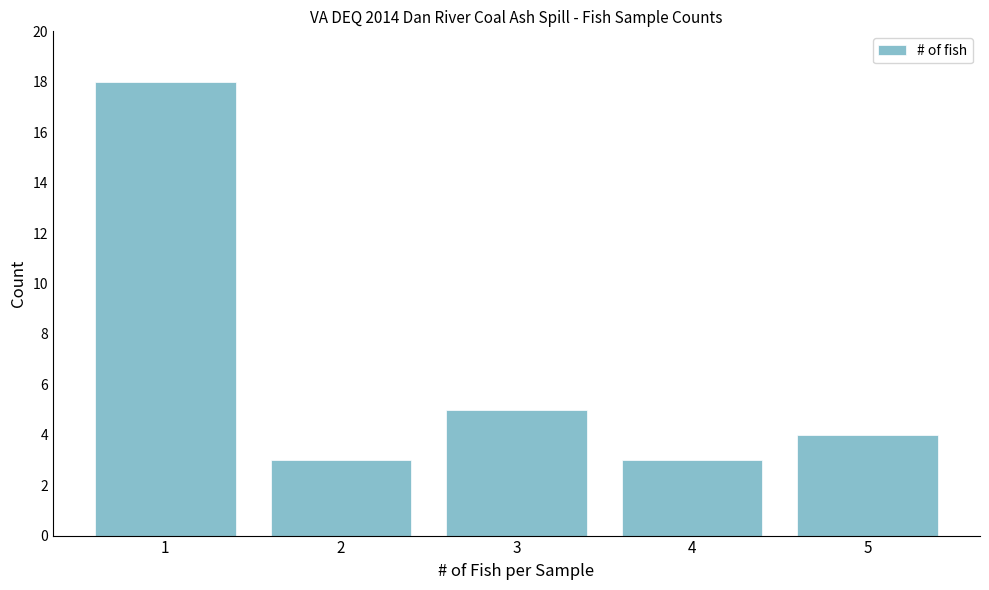

Reading left to right, list all the values displayed in this chart.

1=18	2=3	3=5	4=3	5=4